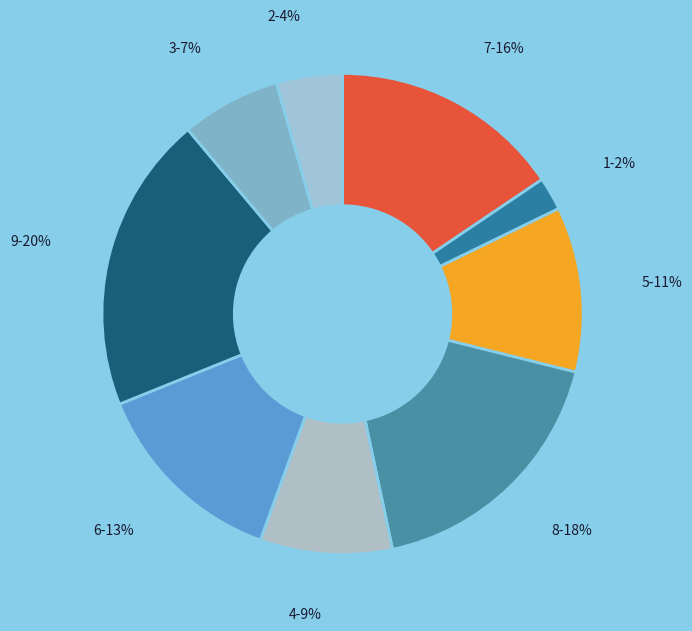

Rank the categories by value from lowest to highest.

1, 2, 3, 4, 5, 6, 7, 8, 9